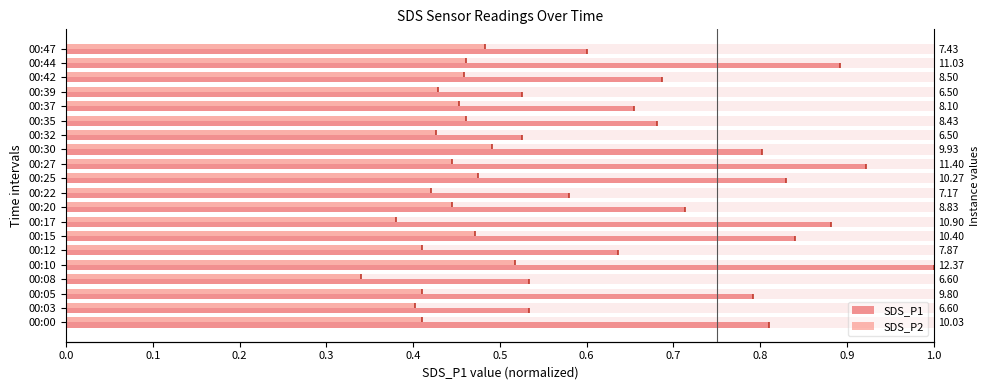

Rank the series by their average value, from highest to lowest.

SDS_P1, SDS_P2